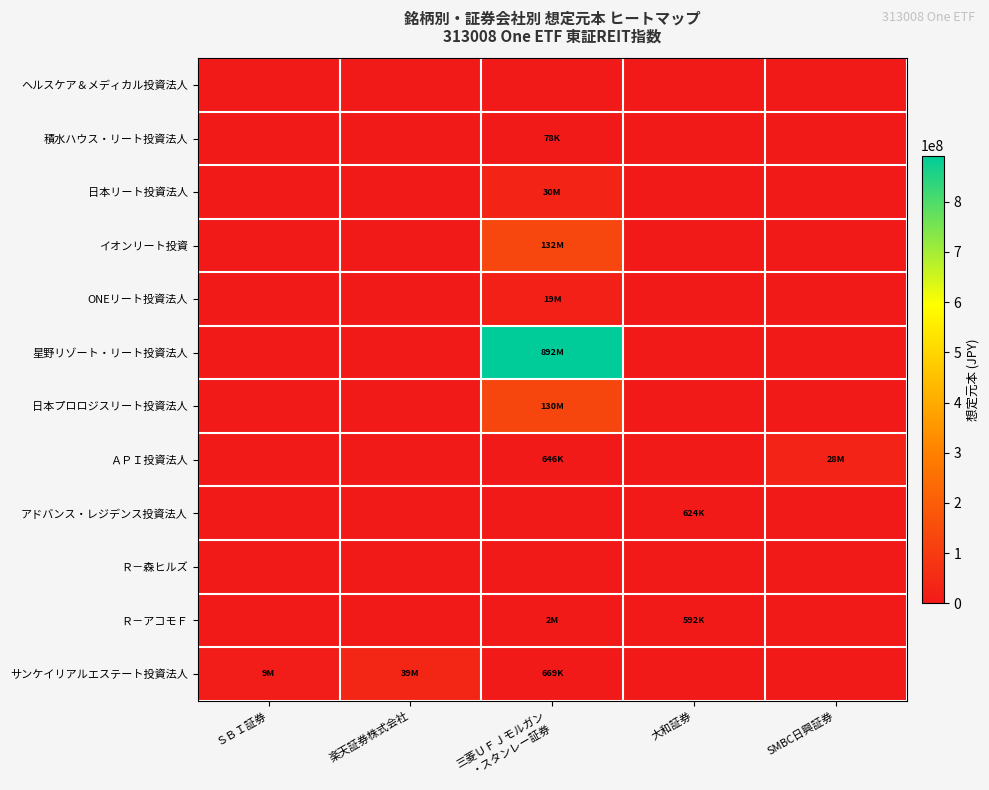

Reading right to left, extract all data points from this chart.

サンケイリアルエステート投資法人: SMBC日興証券=0	大和証券=0	三菱ＵＦＪモルガン
・スタンレー証券=669200	楽天証券株式会社=39196000	ＳＢＩ証券=9560000
Ｒ－アコモＦ: SMBC日興証券=0	大和証券=592000	三菱ＵＦＪモルガン
・スタンレー証券=2012800	楽天証券株式会社=0	ＳＢＩ証券=0
Ｒ－森ヒルズ: SMBC日興証券=0	大和証券=0	三菱ＵＦＪモルガン
・スタンレー証券=0	楽天証券株式会社=0	ＳＢＩ証券=0
アドバンス・レジデンス投資法人: SMBC日興証券=0	大和証券=624400	三菱ＵＦＪモルガン
・スタンレー証券=0	楽天証券株式会社=0	ＳＢＩ証券=0
ＡＰＩ投資法人: SMBC日興証券=28058100	大和証券=0	三菱ＵＦＪモルガン
・スタンレー証券=646500	楽天証券株式会社=0	ＳＢＩ証券=0
日本プロロジスリート投資法人: SMBC日興証券=0	大和証券=0	三菱ＵＦＪモルガン
・スタンレー証券=130637300	楽天証券株式会社=0	ＳＢＩ証券=0
星野リゾート・リート投資法人: SMBC日興証券=0	大和証券=0	三菱ＵＦＪモルガン
・スタンレー証券=892160000	楽天証券株式会社=0	ＳＢＩ証券=0
ONEリート投資法人: SMBC日興証券=0	大和証券=0	三菱ＵＦＪモルガン
・スタンレー証券=19585900	楽天証券株式会社=0	ＳＢＩ証券=0
イオンリート投資: SMBC日興証券=0	大和証券=0	三菱ＵＦＪモルガン
・スタンレー証券=132251400	楽天証券株式会社=0	ＳＢＩ証券=0
日本リート投資法人: SMBC日興証券=0	大和証券=0	三菱ＵＦＪモルガン
・スタンレー証券=30082800	楽天証券株式会社=0	ＳＢＩ証券=0
積水ハウス・リート投資法人: SMBC日興証券=0	大和証券=0	三菱ＵＦＪモルガン
・スタンレー証券=78500	楽天証券株式会社=0	ＳＢＩ証券=0
ヘルスケア＆メディカル投資法人: SMBC日興証券=0	大和証券=0	三菱ＵＦＪモルガン
・スタンレー証券=0	楽天証券株式会社=0	ＳＢＩ証券=0